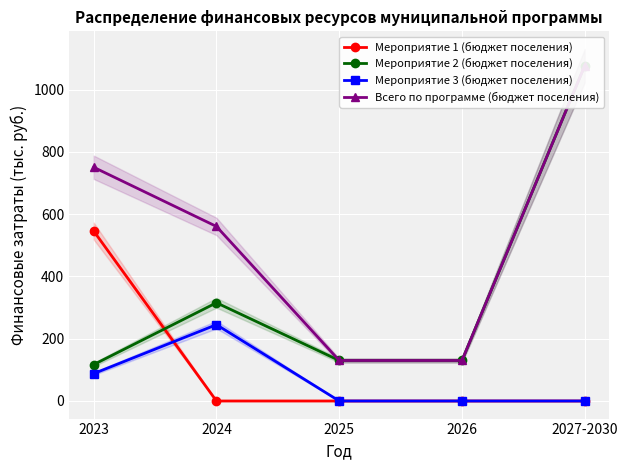

What is the average value of the Мероприятие 3 (бюджет поселения) series?

66.6